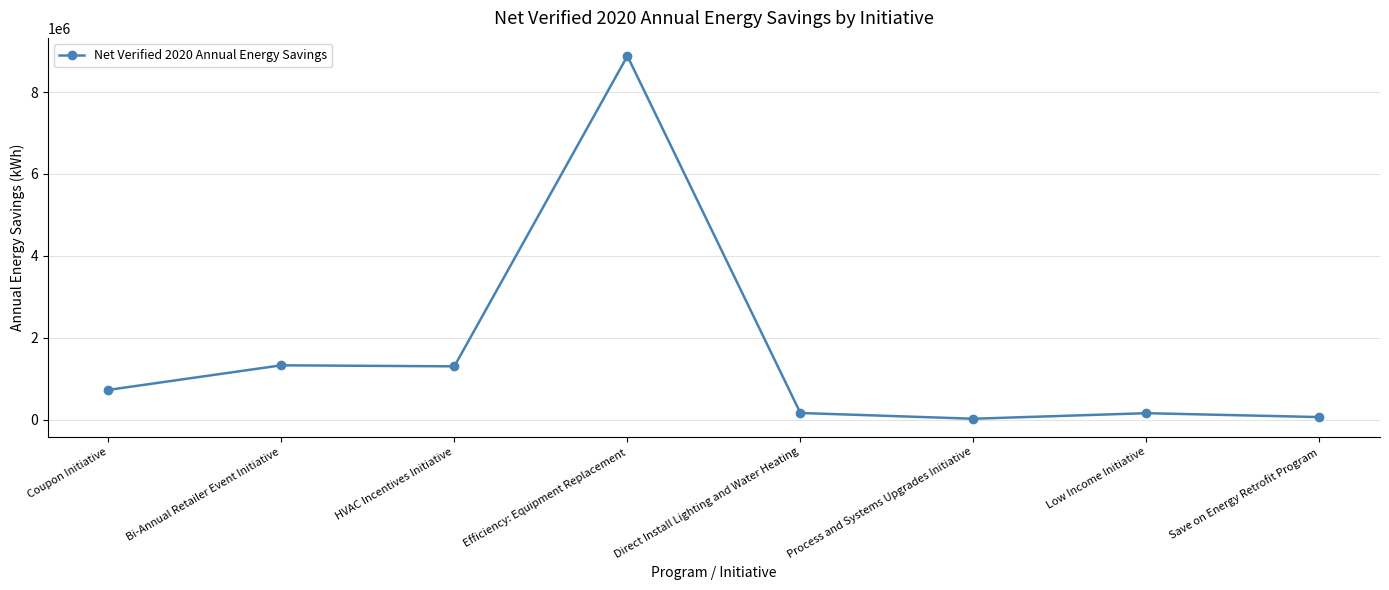

What is the sum of all values?

12632308